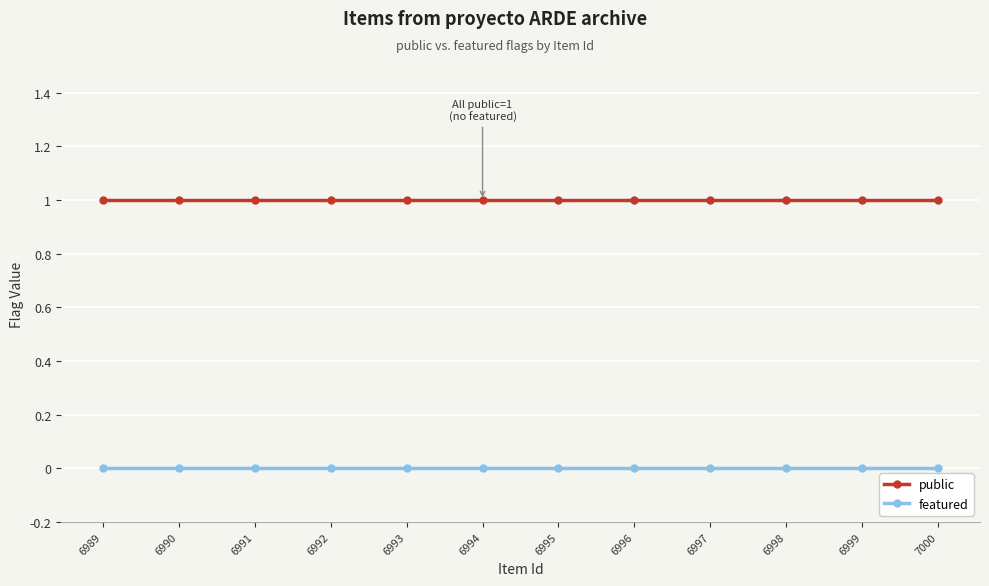

True or false: featured and public intersect in this chart.

False